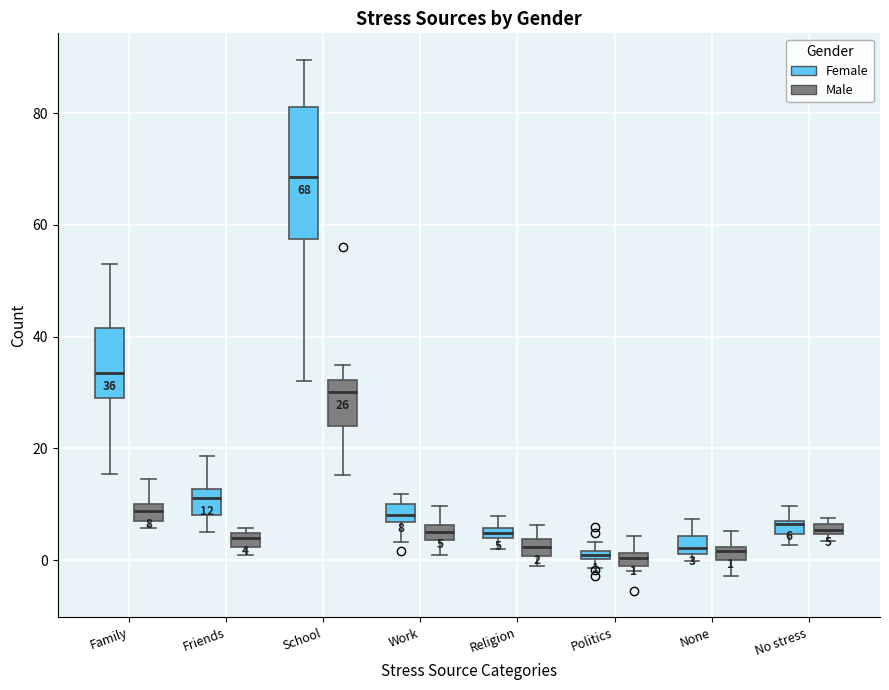

Which box is the tallest, from its lower edge to its upper edge?

School (Female)